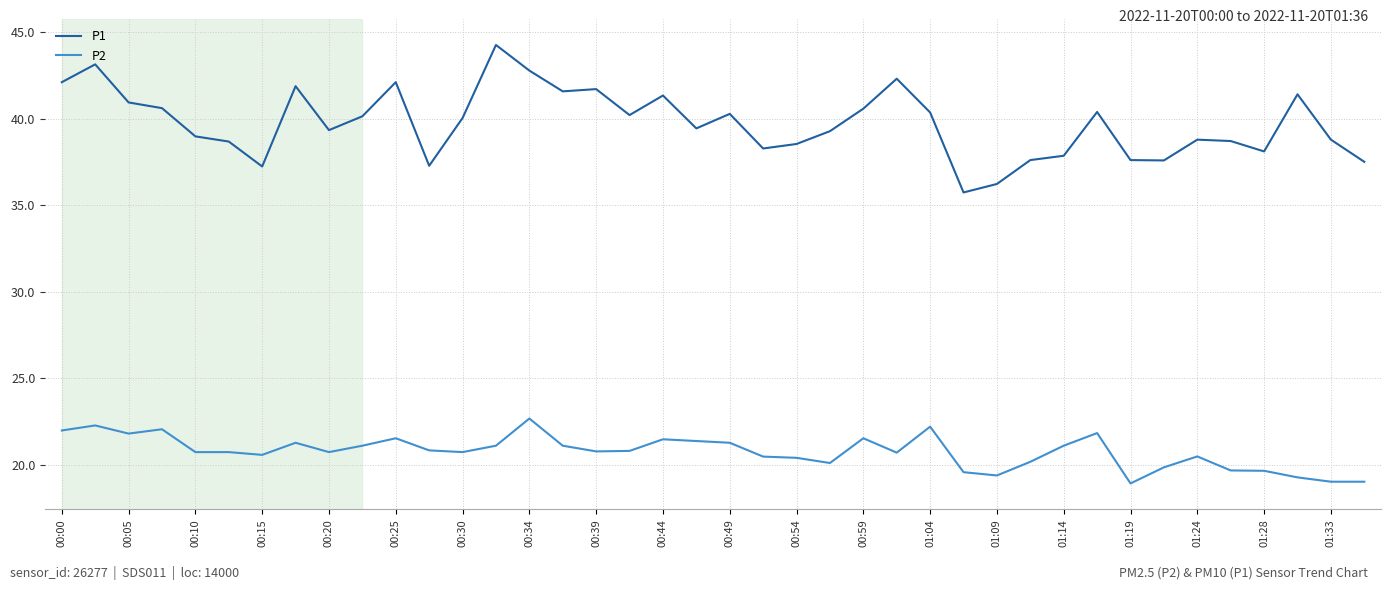

Which series has the widest spread of values?

P1